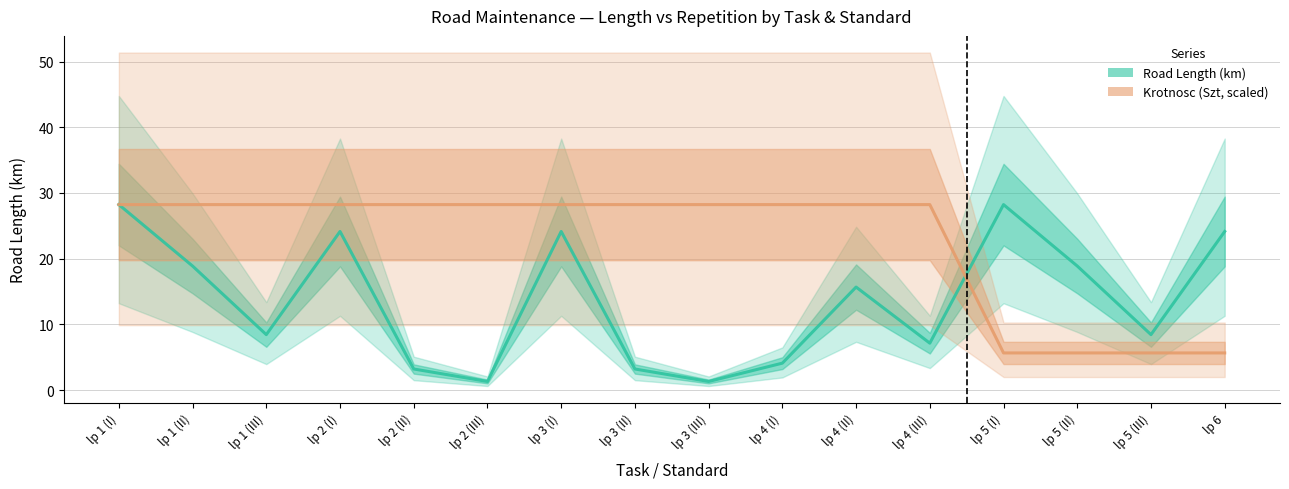

What are all the series names shown in the legend?

Road Length (km), Krotnosc (Szt, scaled)